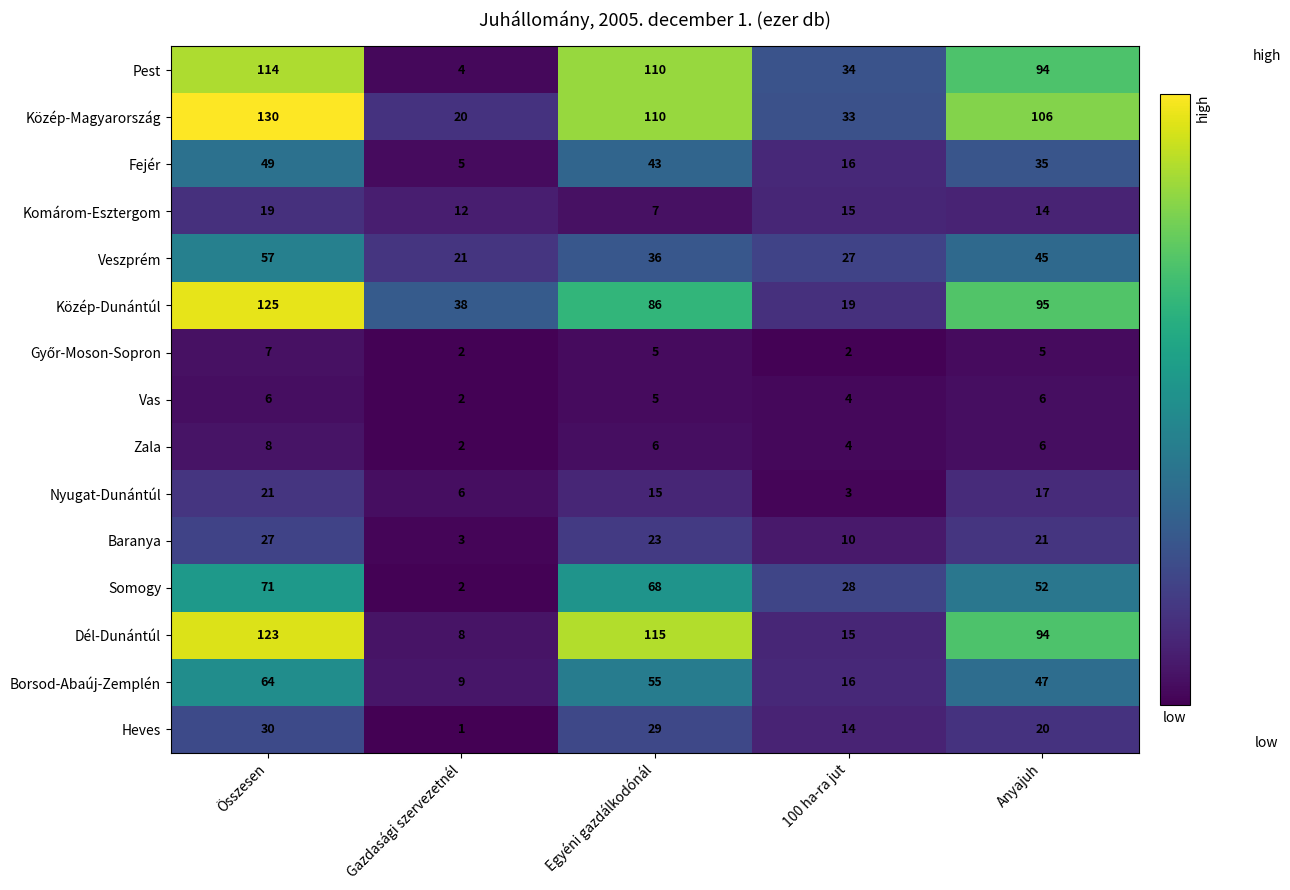

At which label does Fejér reach its peak?

Összesen